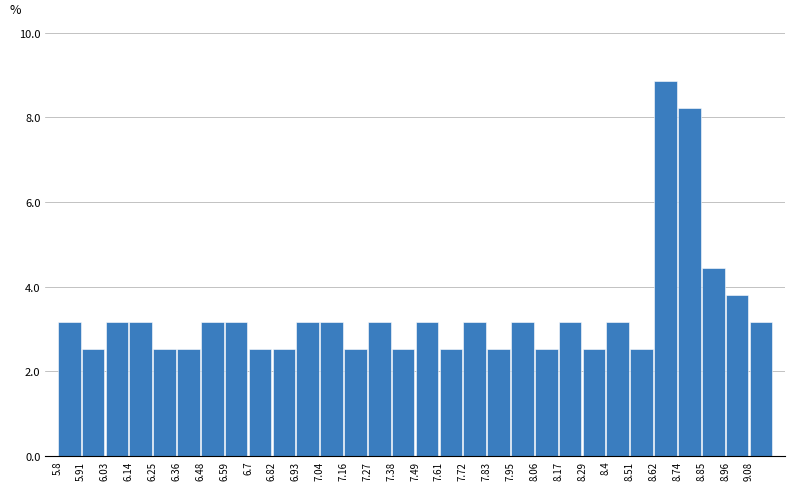

How tall is the bar that spans 6.14 to 6.26 on the x-axis? Neither the bar edges nor the heights are printed on the chart, so give them approximately, as read against the axes.

3.2